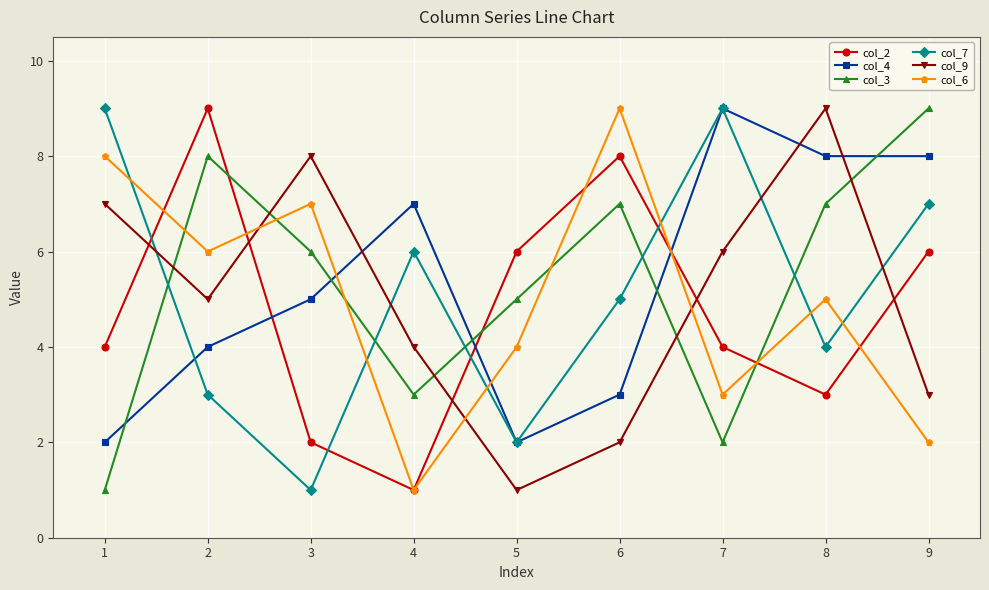

At how many categories does at least one series exceed 5?

9